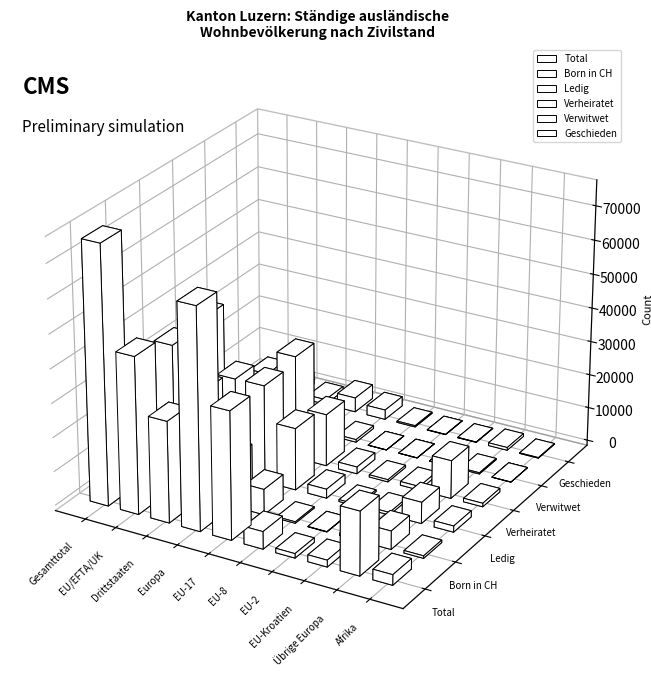

Are the bars horizontal?

No